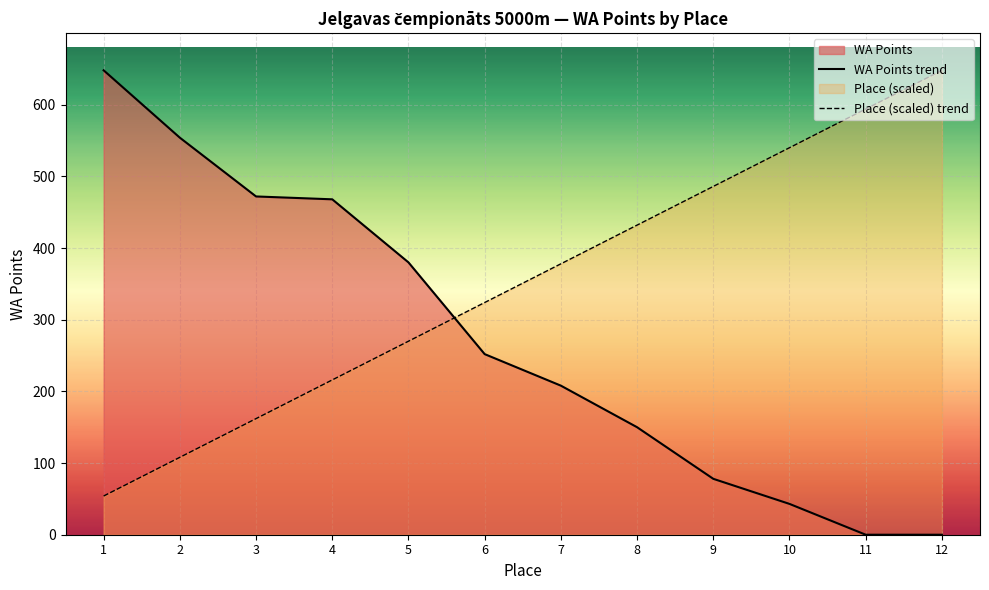

What is the spread (max minus min) of values at 5?

110